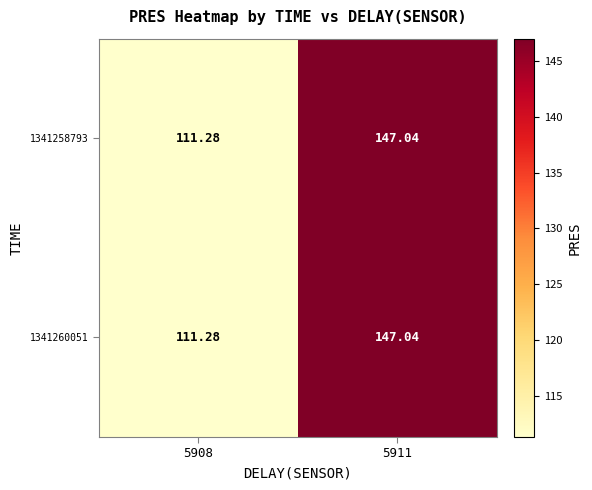

Is the value of 1341258793 at 5911 greater than the value of 1341260051 at 5908?

Yes